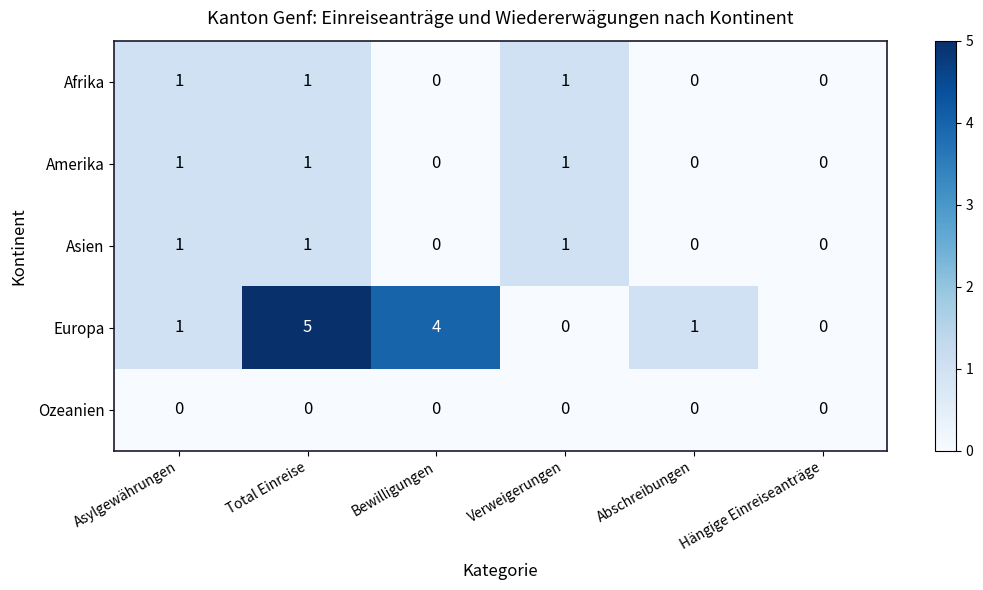

At which category does the chart reach its peak across all series?

Total Einreise